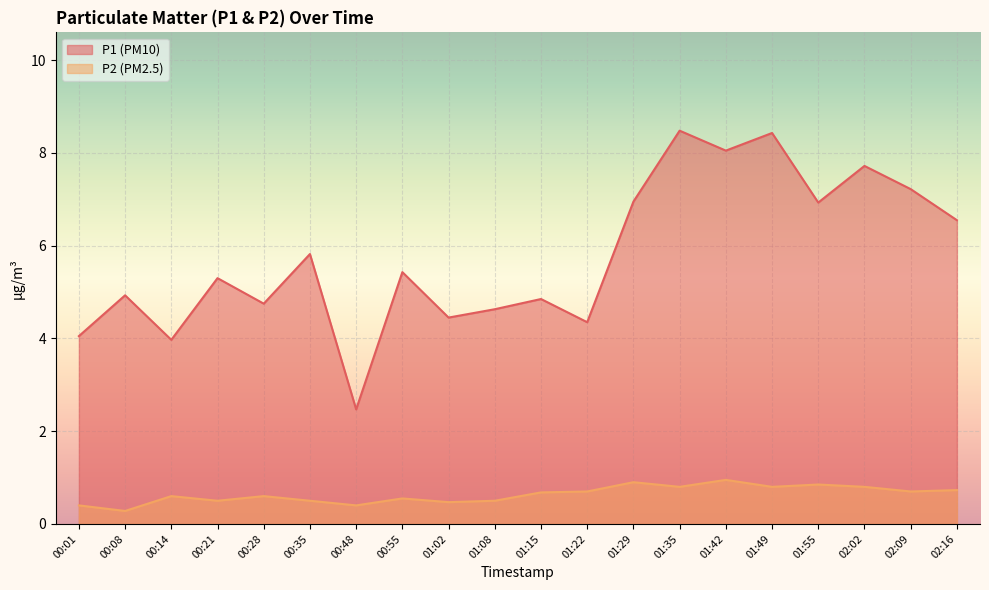

How many interior local valleys does the P2 series have?

7